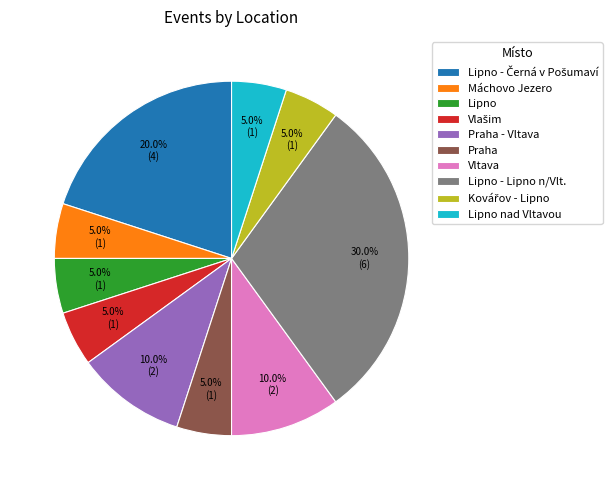

How many slices are in this pie chart?

10